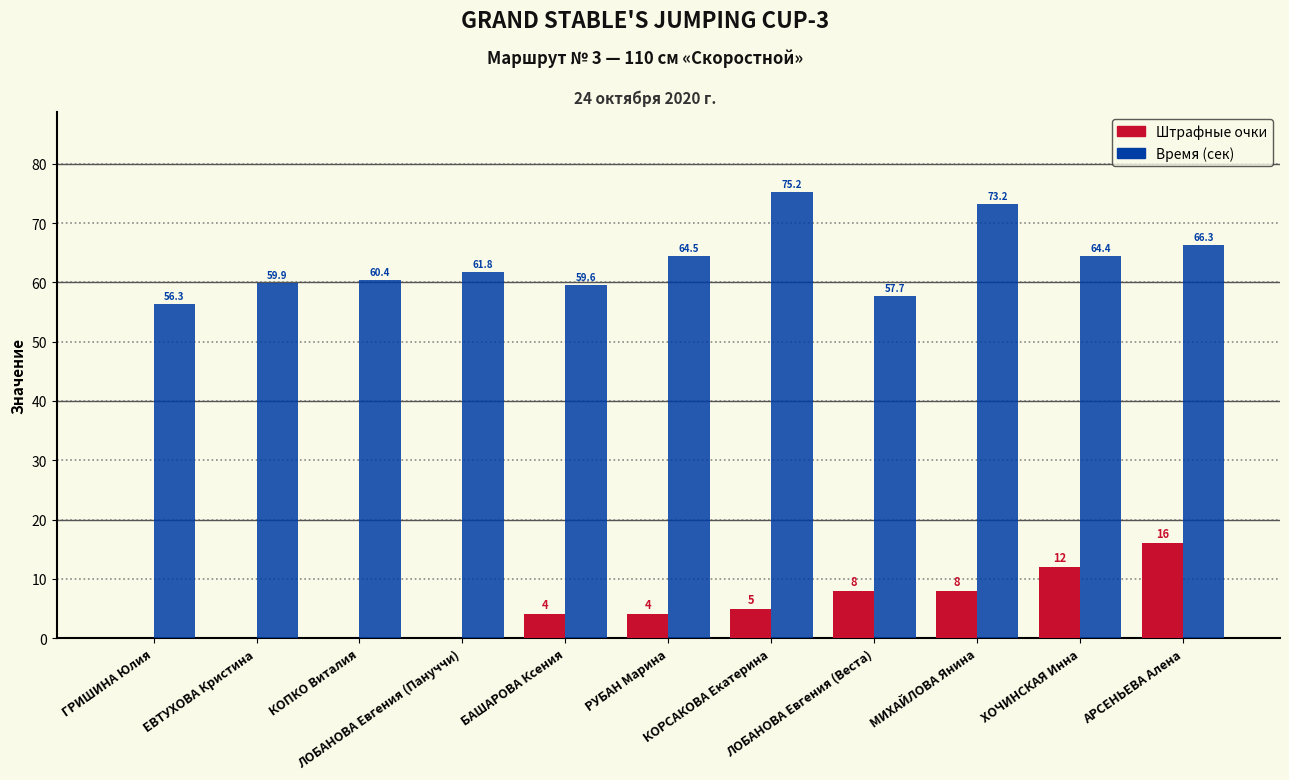

Which series has the widest spread of values?

Время (сек)